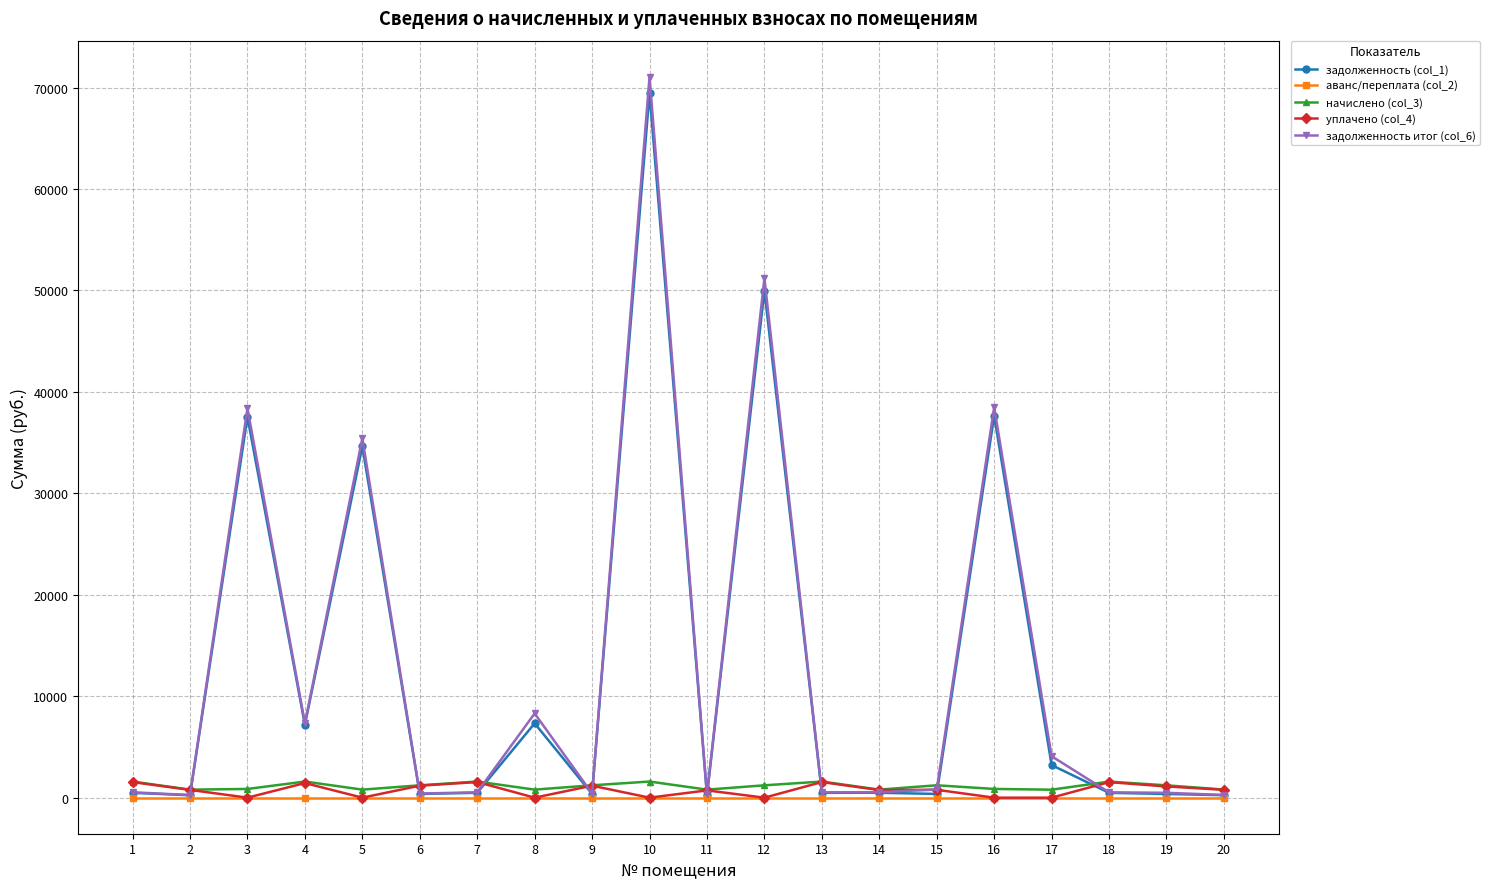

At which category is the sum across all series the highest?

10